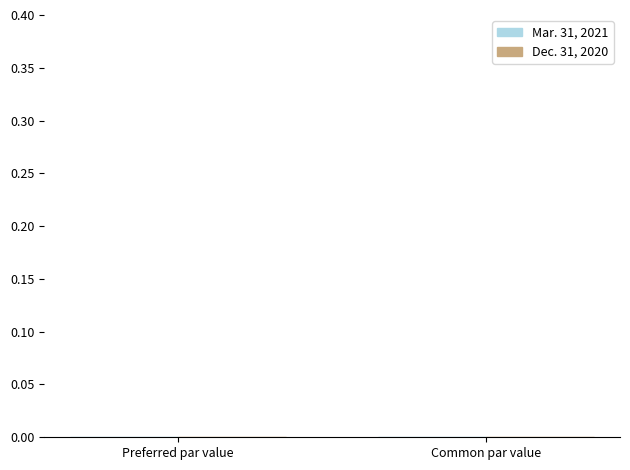

The value of Mar. 31, 2021 at Common stock, par value is 0.0. True or false?

False